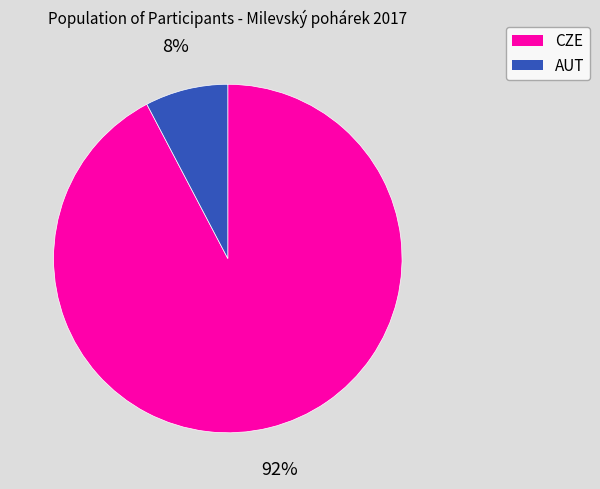

Is it true that CZE is 92% of the pie?

True